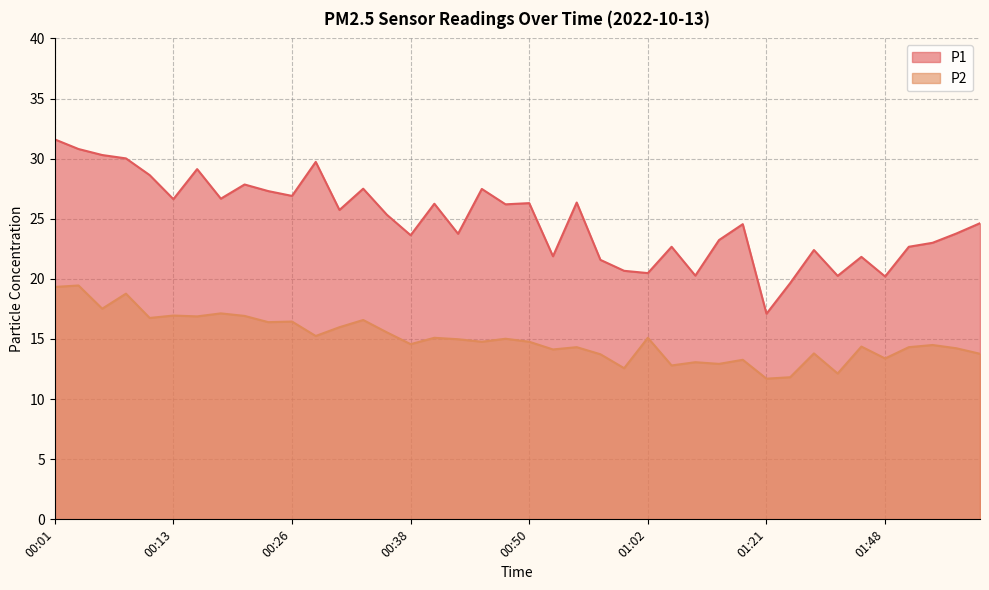

Is the value of P1 at 01:21 greater than the value of P2 at 01:32?

Yes